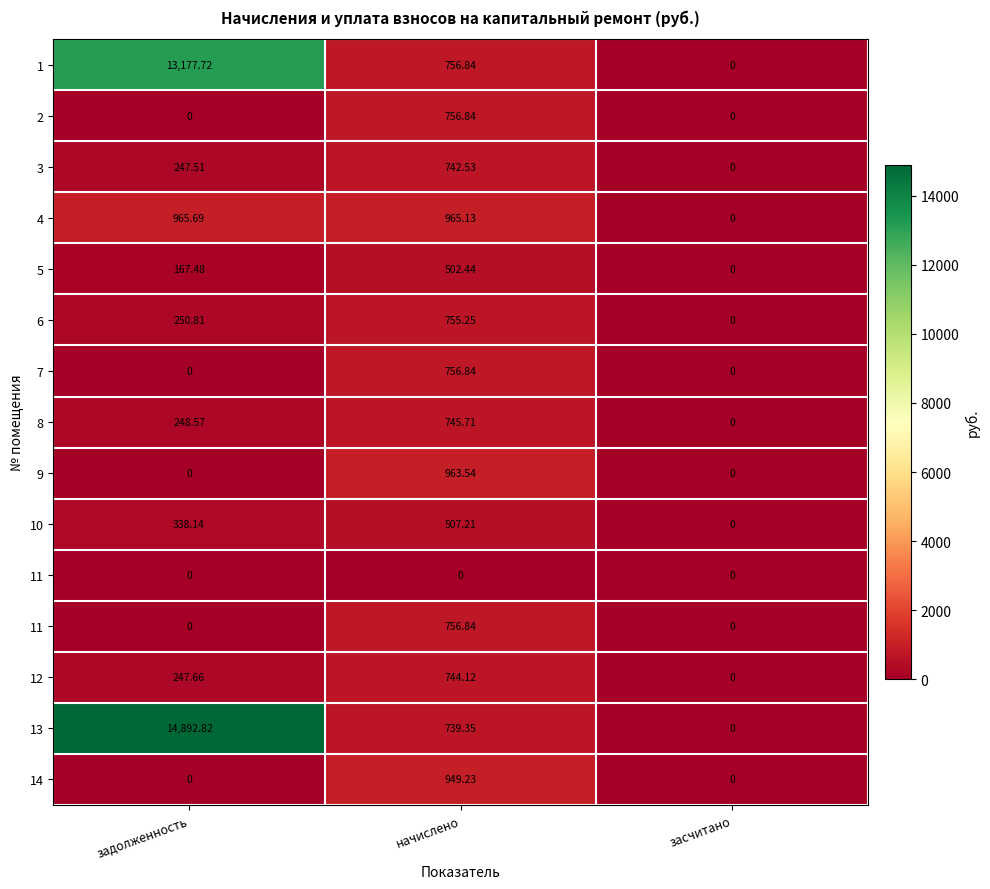

At which category is the sum across all series the highest?

задолженность